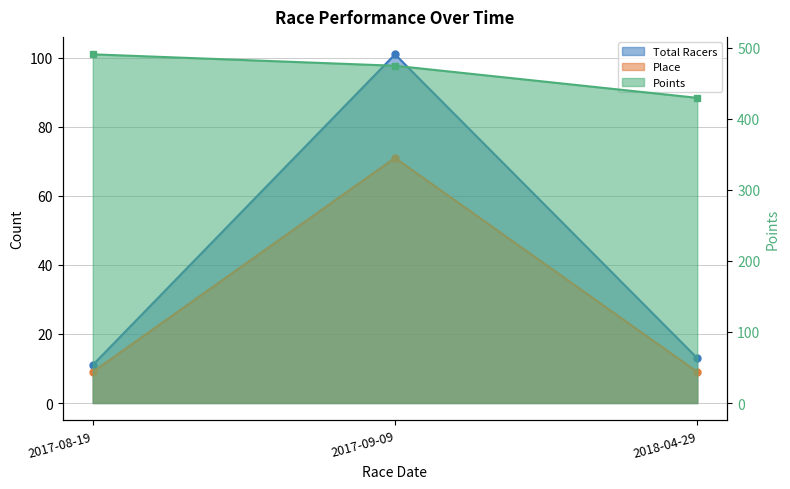

What is the value of the Points point at the 1st from the left?

490.9